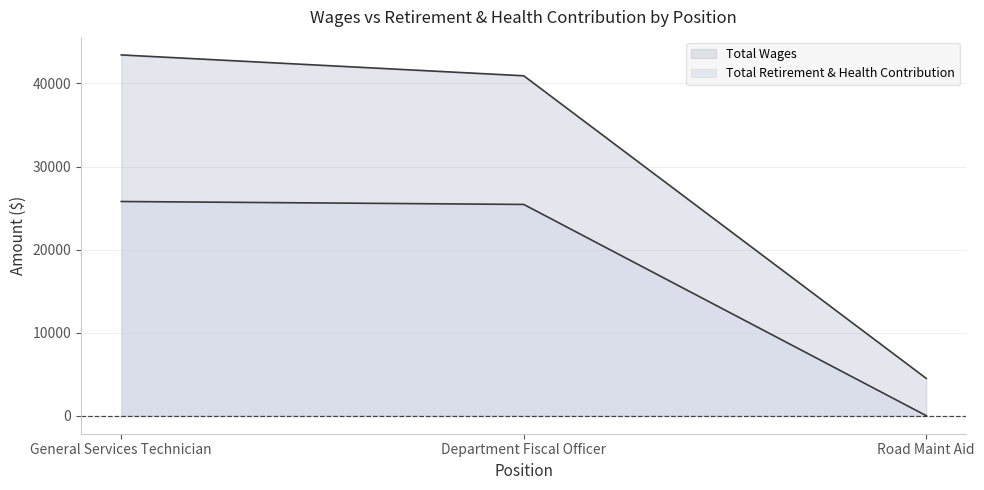

Reading left to right, extract all data points from this chart.

Total Wages: General Services Technician=43435	Department Fiscal Officer=40925	Road Maint Aid=4493
Total Retirement & Health Contribution: General Services Technician=25788	Department Fiscal Officer=25434	Road Maint Aid=0